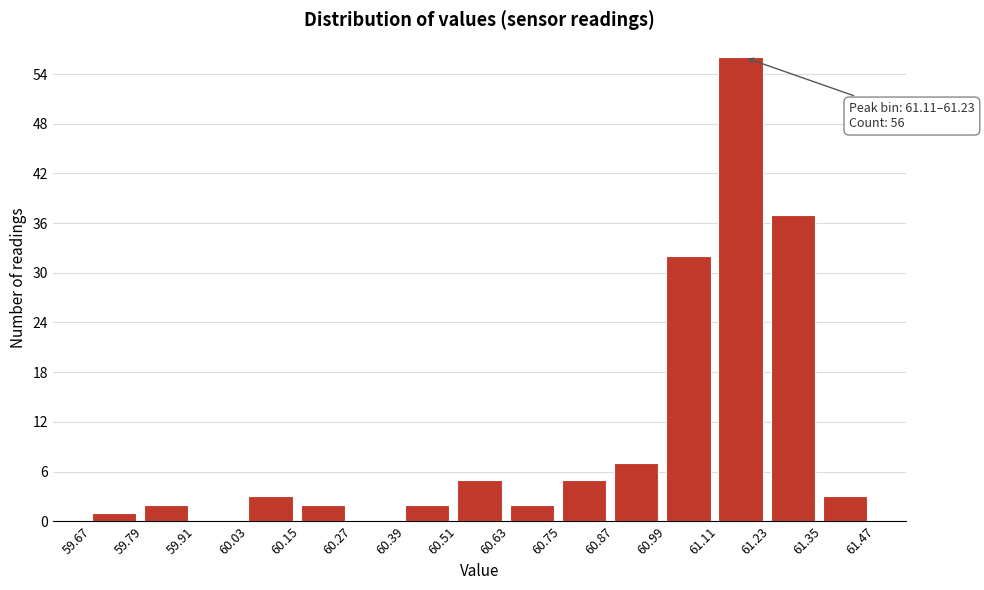

Over which range of the x-axis is the bar tallest?

61.11 to 61.23